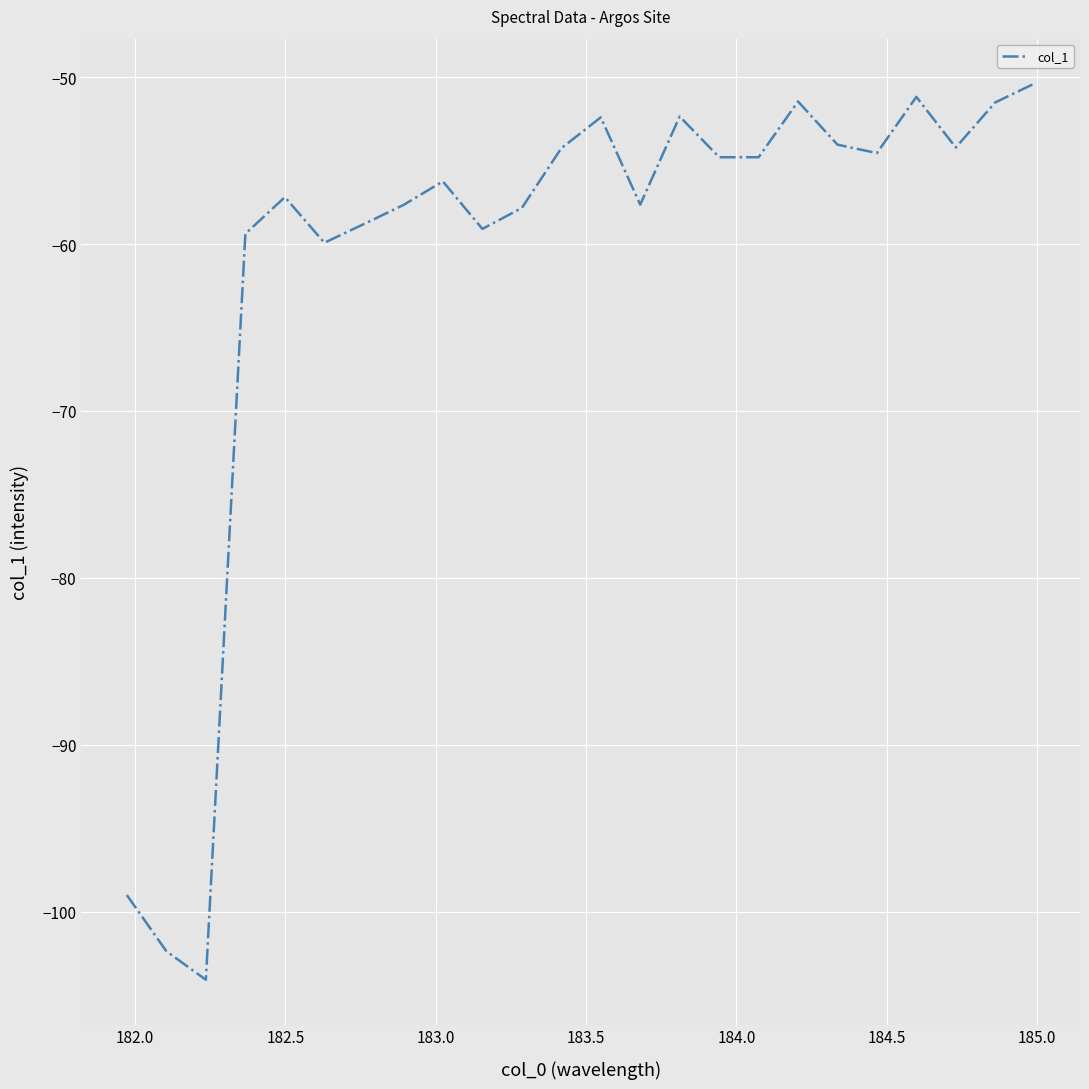

What is the minimum value shown in the chart?

-104.1